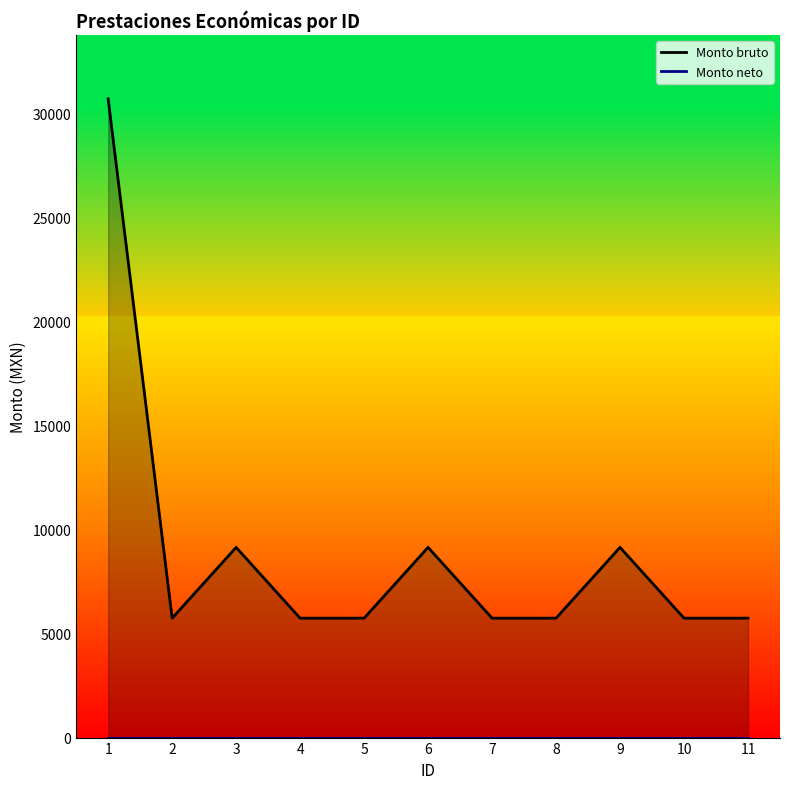

How many distinct data groups are displayed?

2